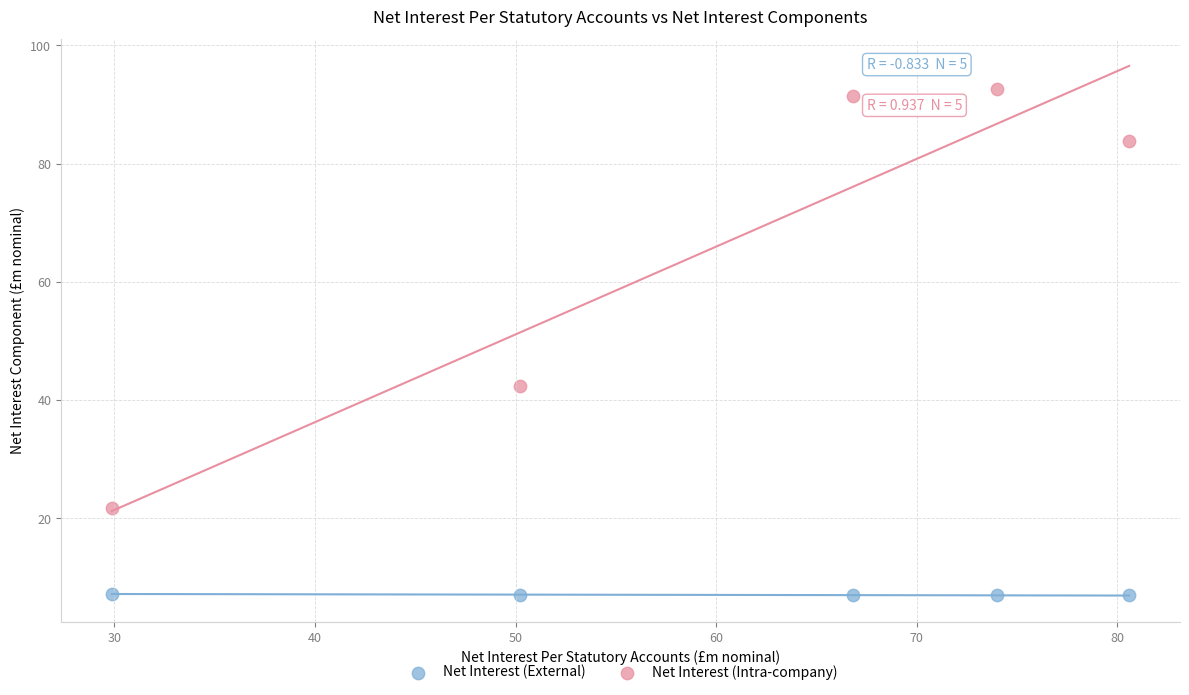

Which series has the widest spread of Y values?

Net Interest (Intra-company)